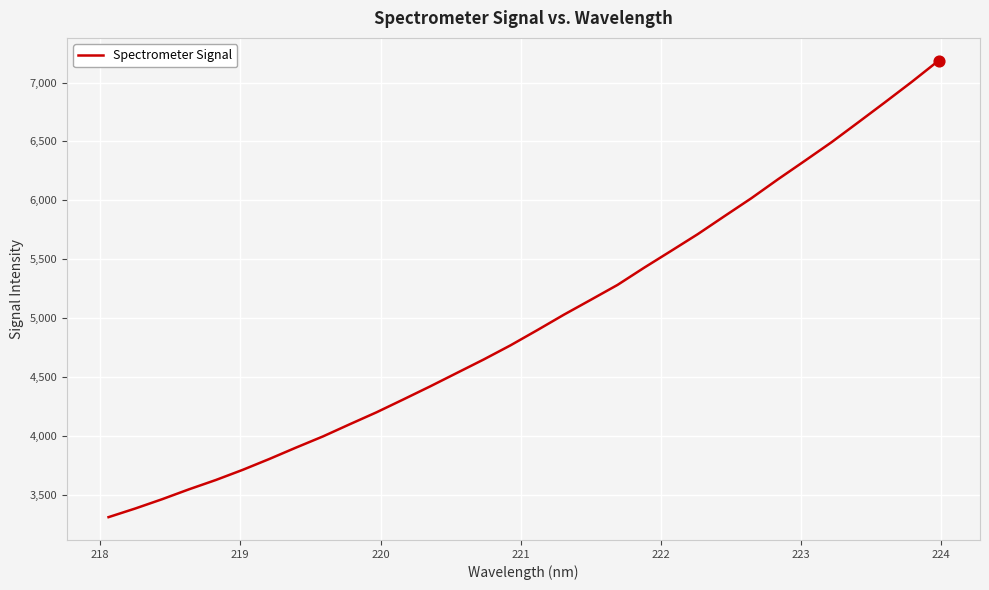

What is the smallest value displayed?

3310.9